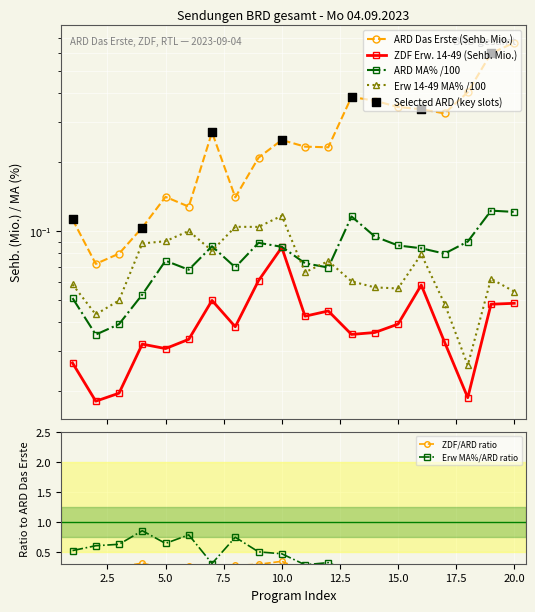

At how many categories does at least one series exceed 0?

20